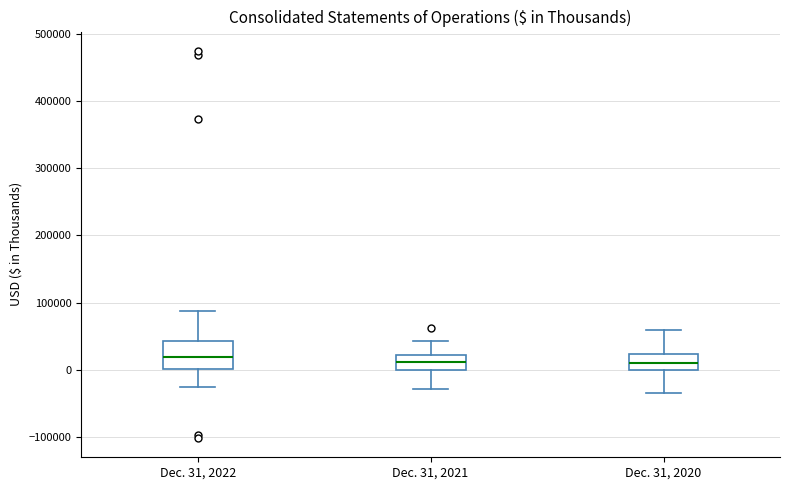

Reading left to right, transcribe this box plot: for each box, give where its median line is, the range the box spans, and where its two whiskers end, as read against the y-axis. The values are not printed on the chart, so give them approximately, as read against the axis.

Dec. 31, 2022: median 20000, box 0 to 40000, whiskers -30000 to 90000
Dec. 31, 2021: median 10000, box 0 to 20000, whiskers -30000 to 40000
Dec. 31, 2020: median 10000, box 0 to 20000, whiskers -40000 to 60000